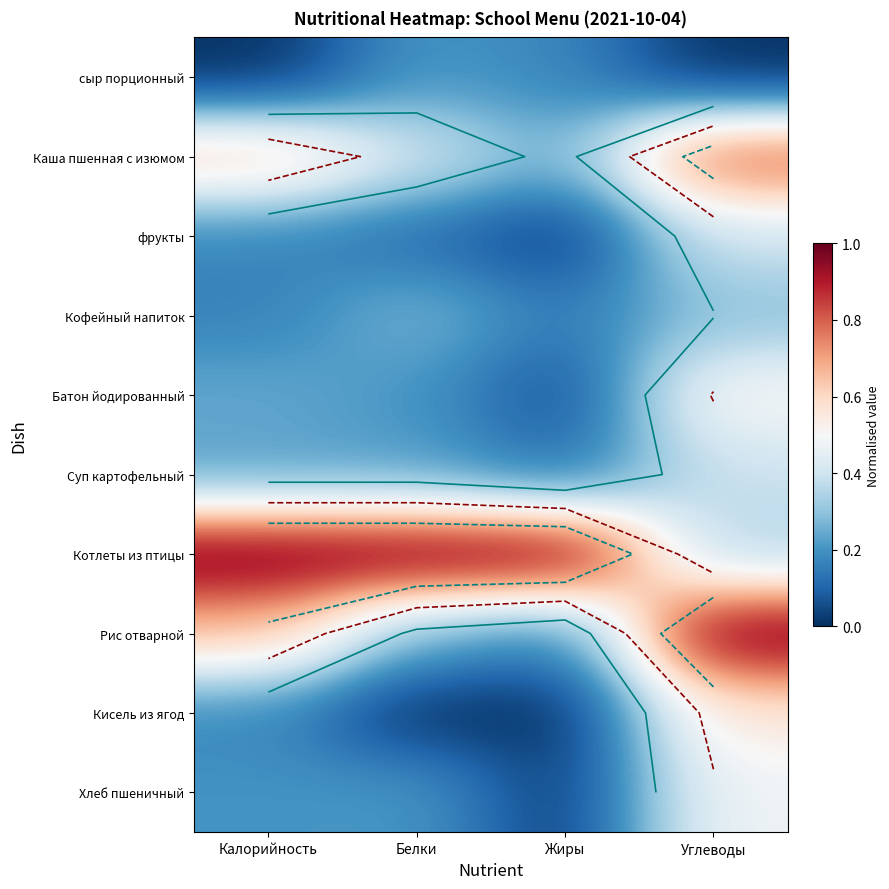

Is it true that Кисель из ягод equals 0.3 at Жиры?

False